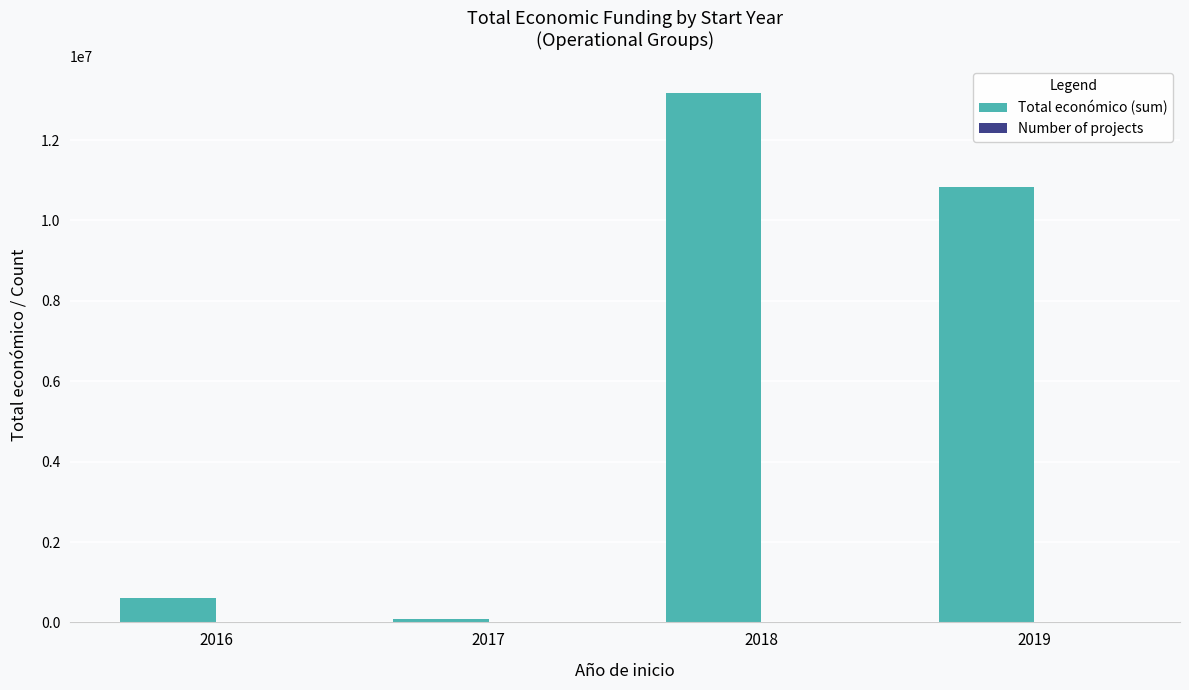

Which series has the largest total across all categories?

Total económico (sum)